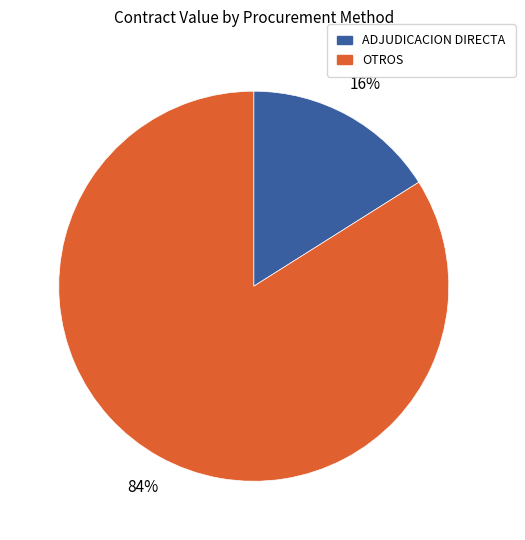

Is the sum of ADJUDICACION DIRECTA and OTROS greater than half?

Yes